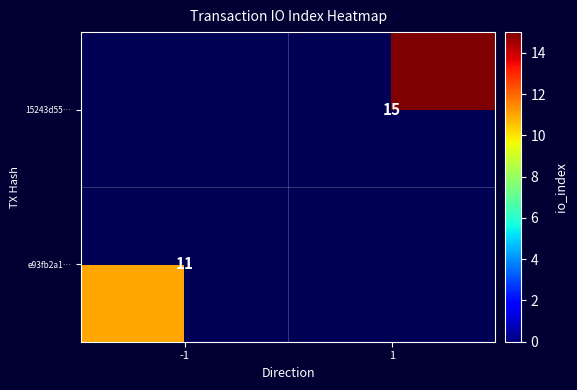

Is it true that e93fb2a1… equals 11 at -1?

True